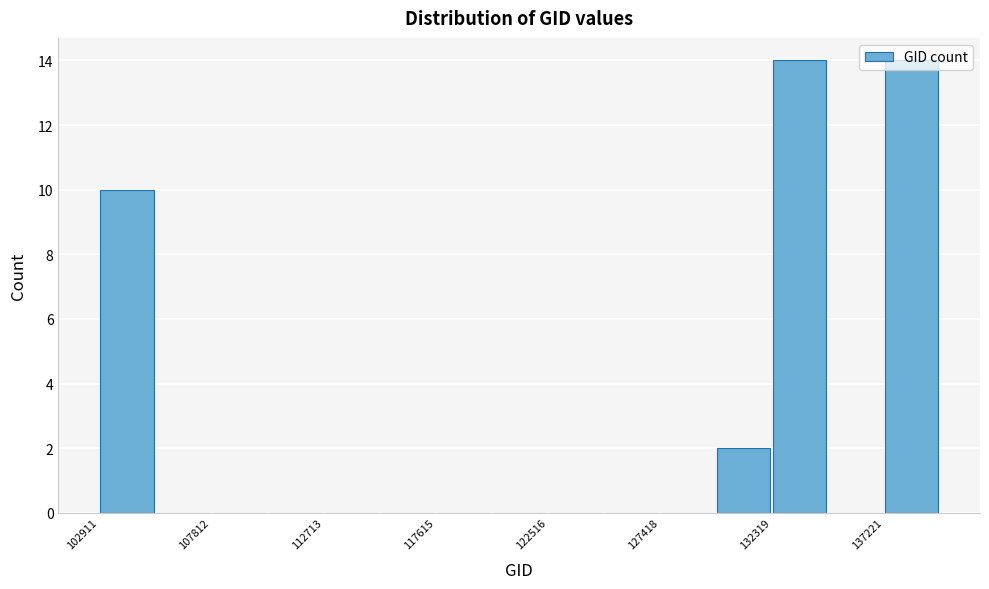

What is the height of the bar covering 137000 to 139500 on the x-axis? Neither the bar edges nor the heights are printed on the chart, so give them approximately, as read against the axes.

14